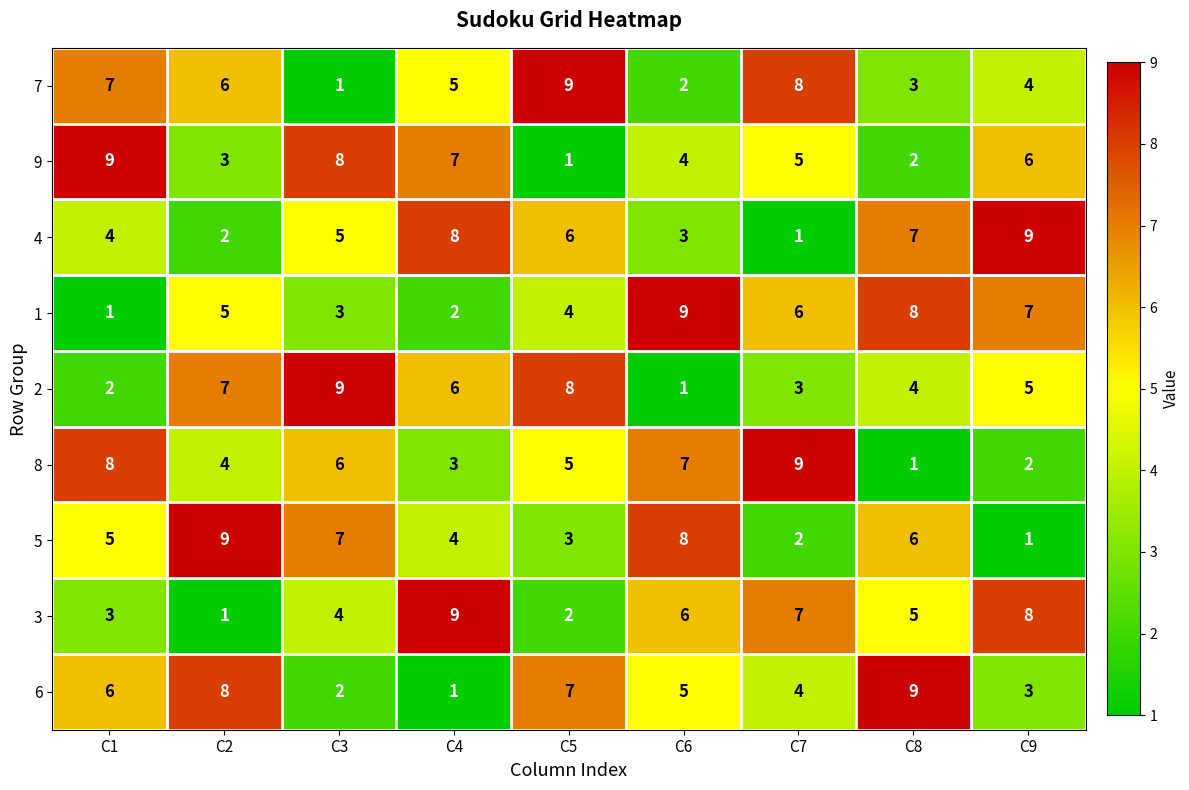

Is it true that 2 equals 7 at C2?

True